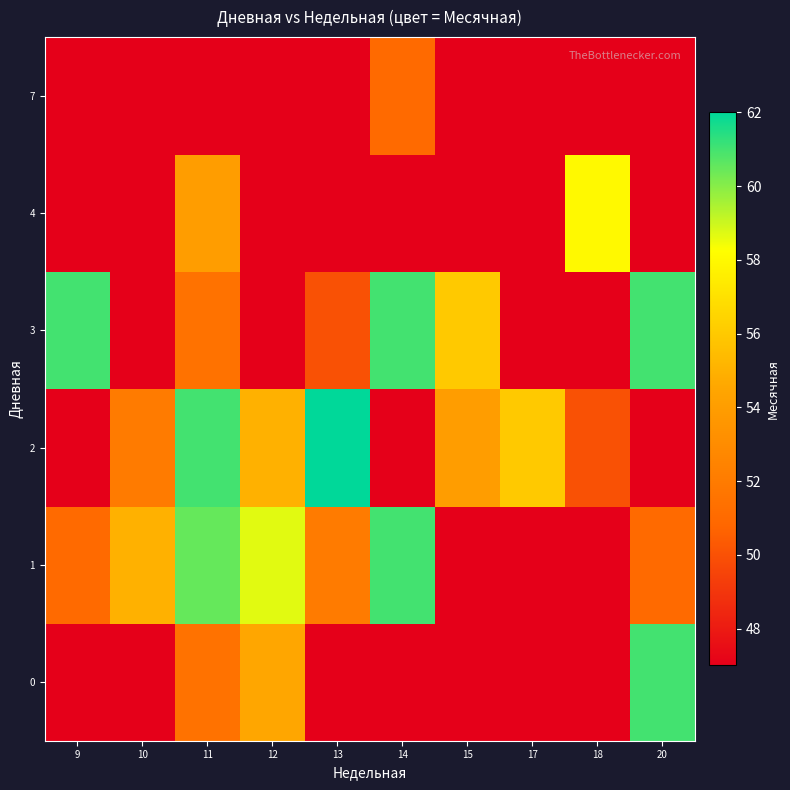

What is the smallest value displayed?

47.0